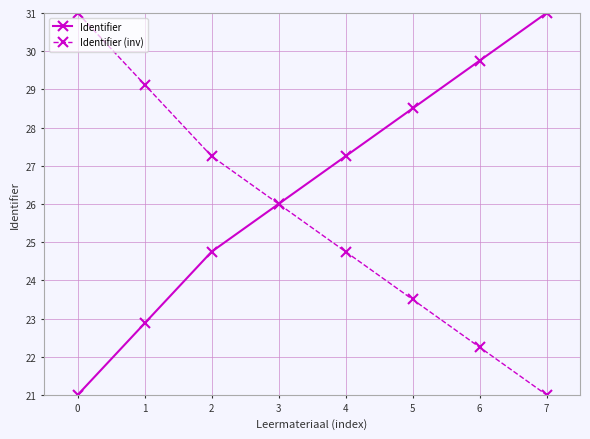

The Identifier (inv) series shows 22.2 at 6. True or false?

True